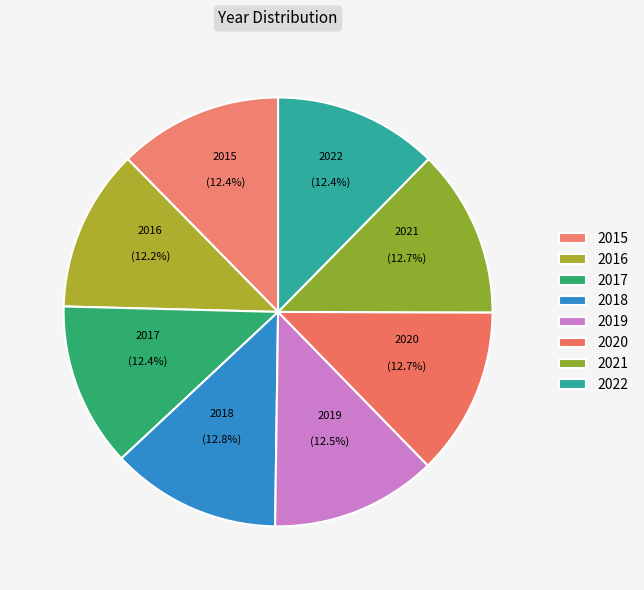

Count the number of slices in the pie.

8